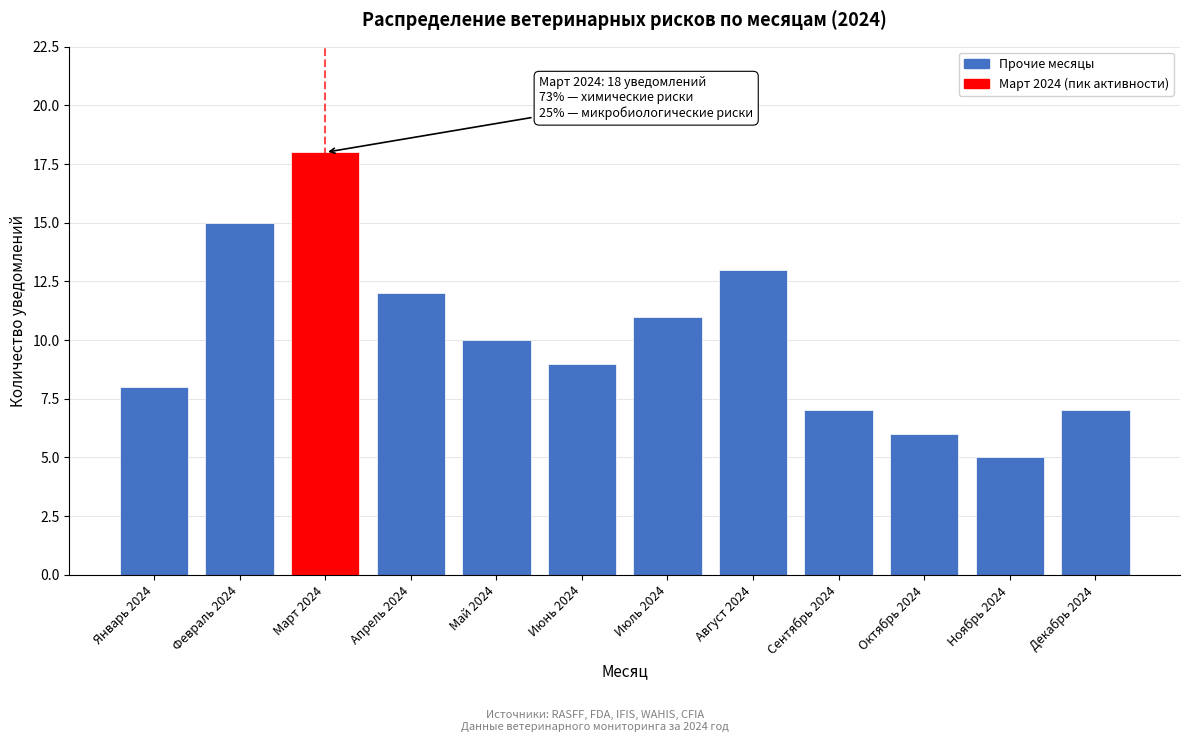

Reading left to right, transcribe all the data shown in this chart.

8	15	18	12	10	9	11	13	7	6	5	7